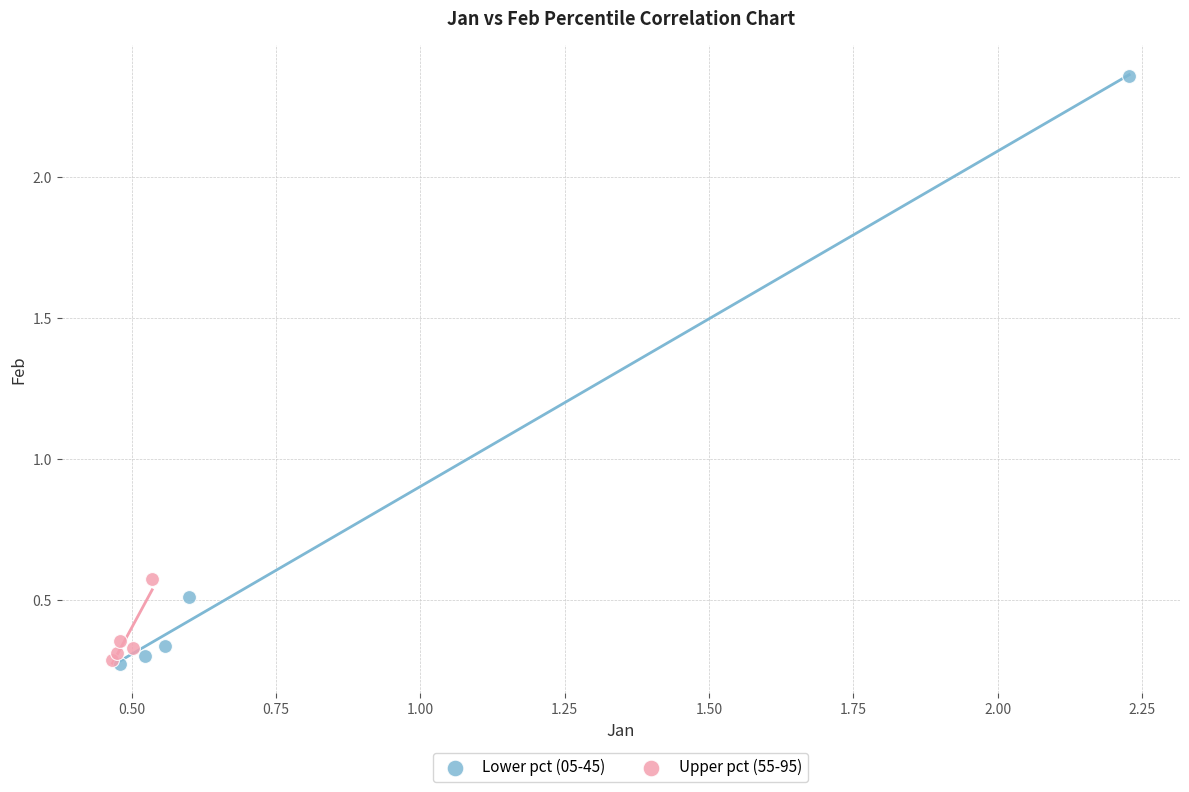

Which series reaches the maximum Y coordinate?

Lower pct (05-45)